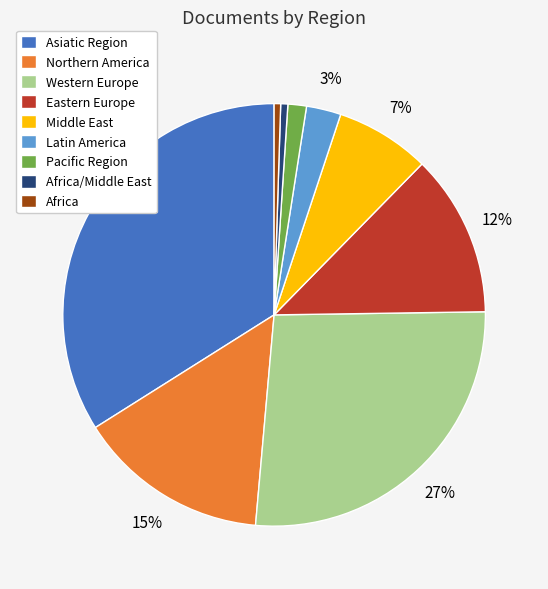

To the nearest percent, what is the combined percentage of Eastern Europe and Africa/Middle East?

13%